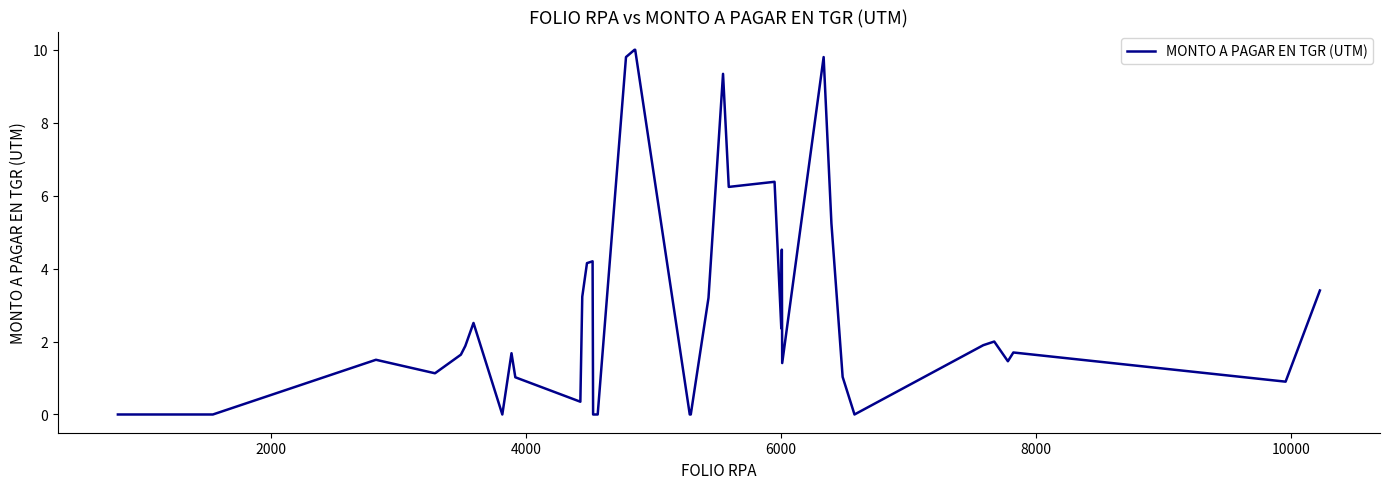

Does the chart display data point markers on the line(s)?

No